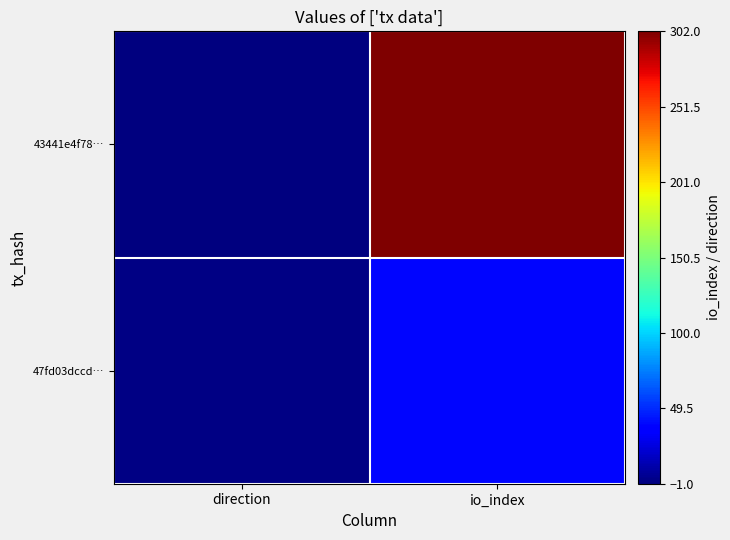

What is the maximum value shown in the chart?

302